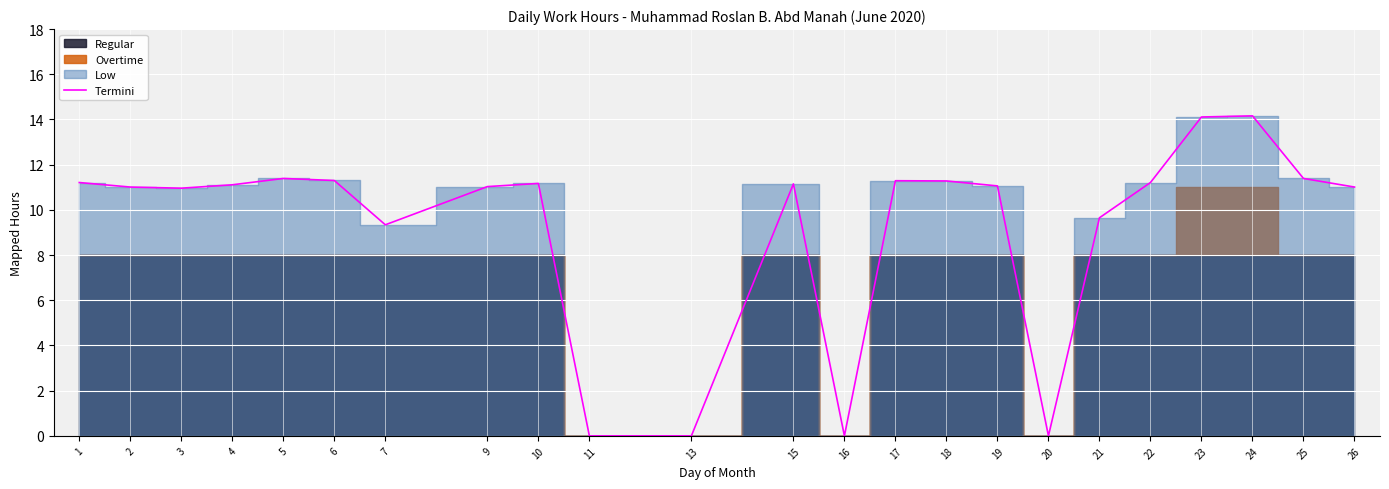

Rank the categories by value from lowest to highest.

11, 13, 16, 20, 7, 21, 3, 2, 26, 9, 19, 4, 15, 10, 1, 22, 18, 17, 6, 5, 25, 23, 24